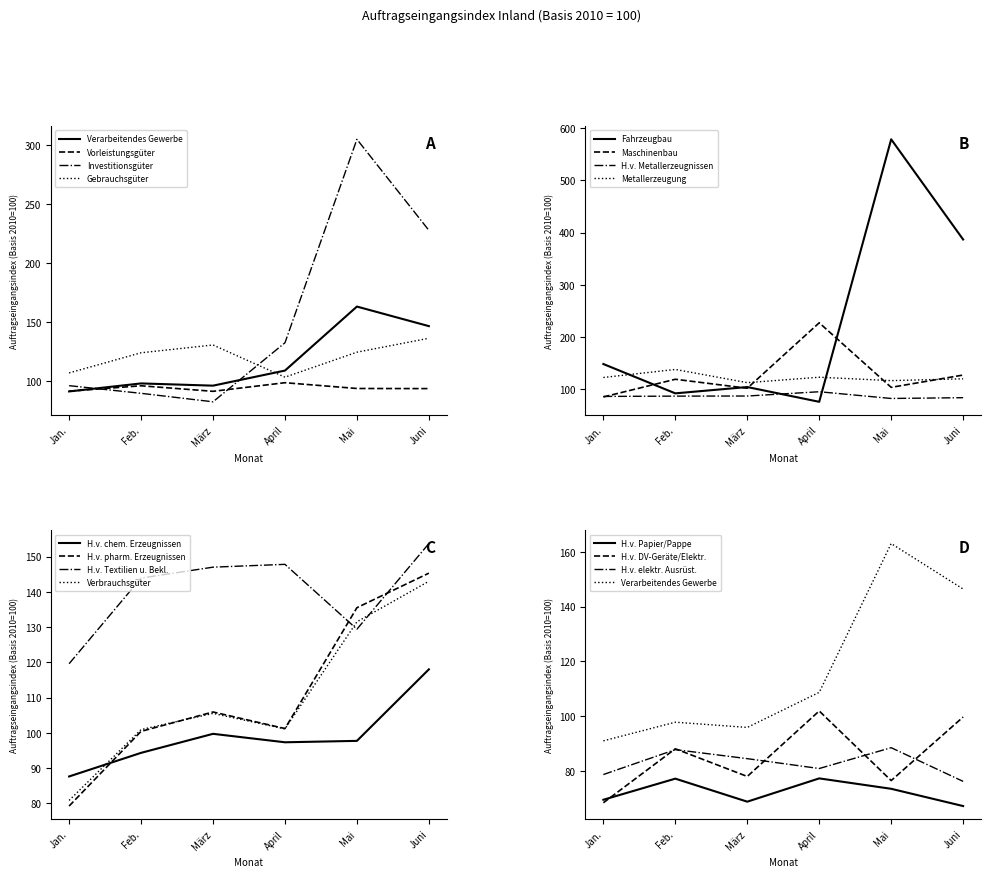

What is the difference between the highest and lowest values at März?

48.2